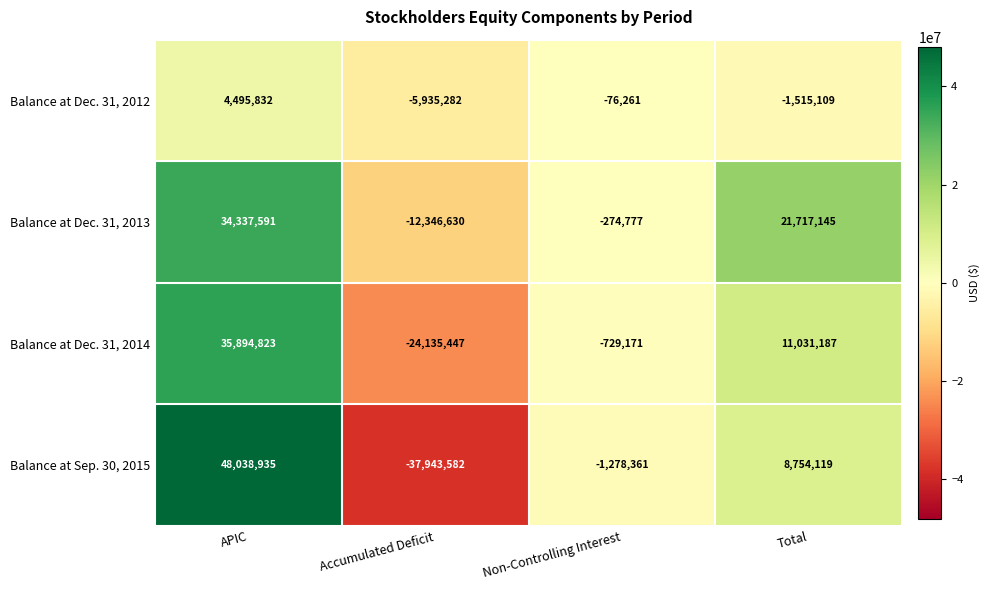

Between Accumulated Deficit and Total, which series saw the biggest shift?

Balance at Sep. 30, 2015